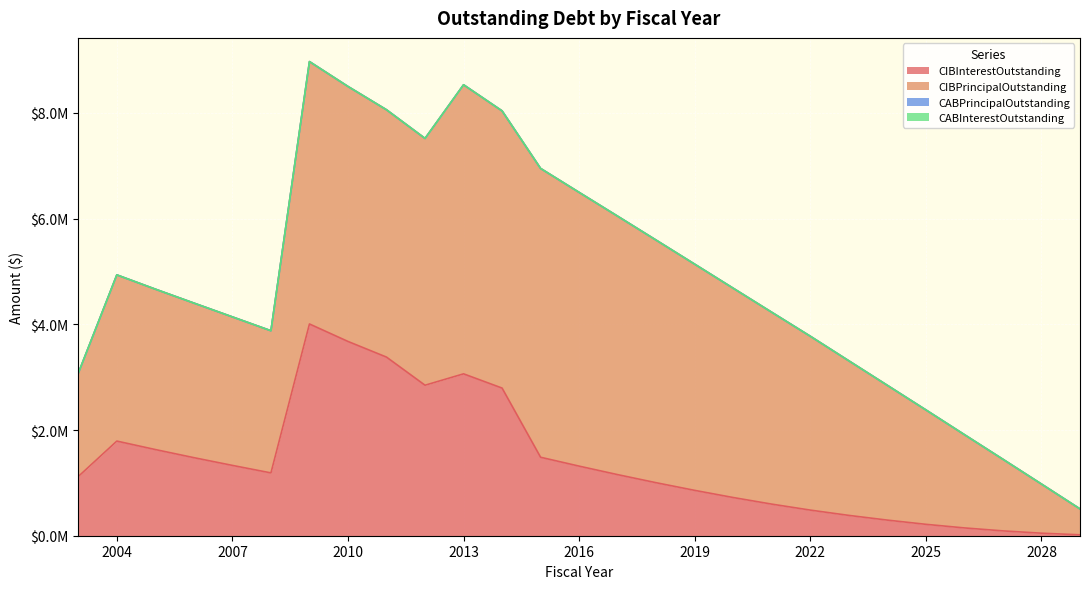

At which label does CIBPrincipalOutstanding reach its peak?

2013